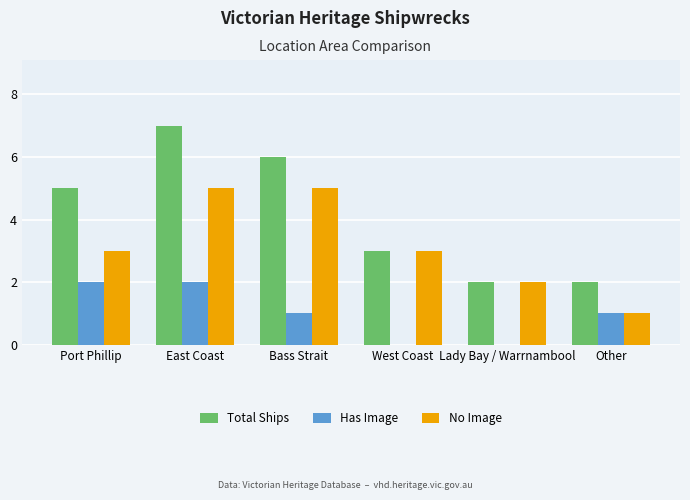

Count the Has Image values in the range 0 to 2.

6